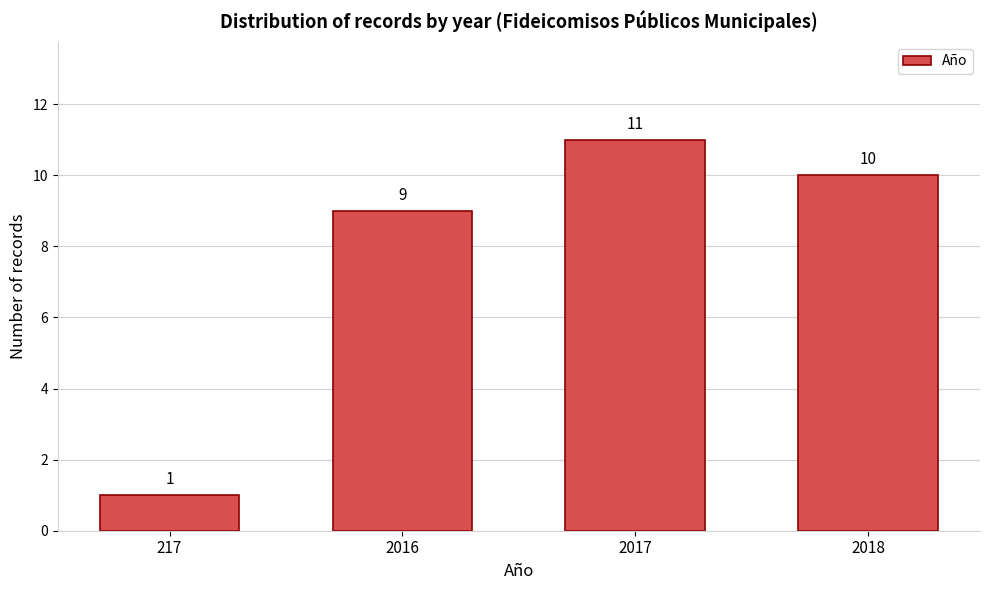

Reading right to left, extract all data points from this chart.

10	11	9	1